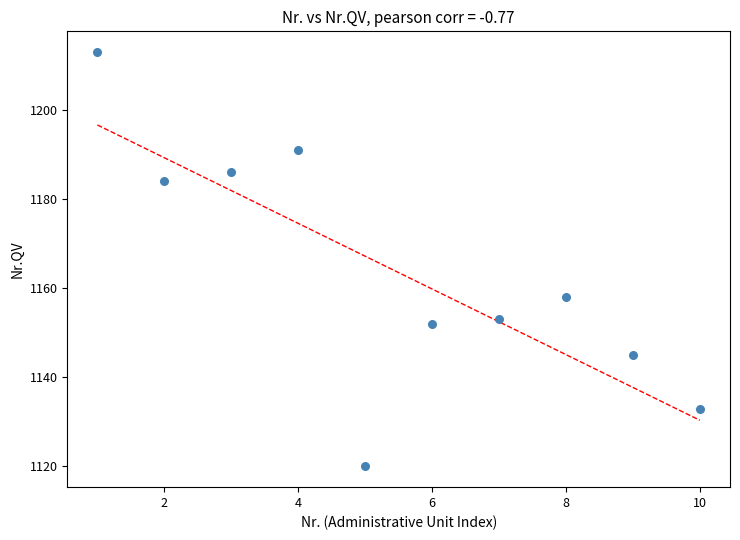

What Y value in the scatter plot is closest to 1166?

1158